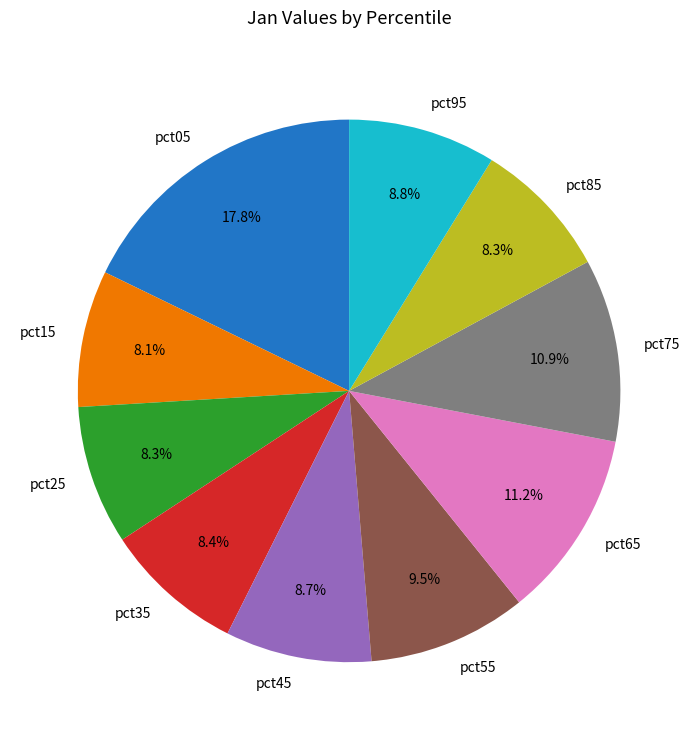

To the nearest percent, what is the difference between the largest and smallest slice percentages?

10%